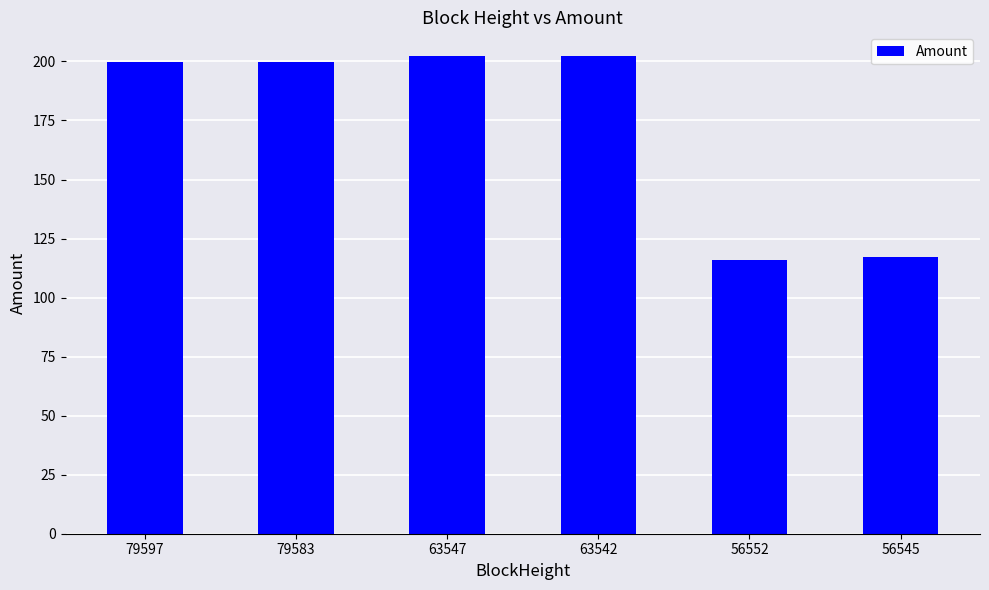

The chart shows a value of 77.8 at 56545. True or false?

False